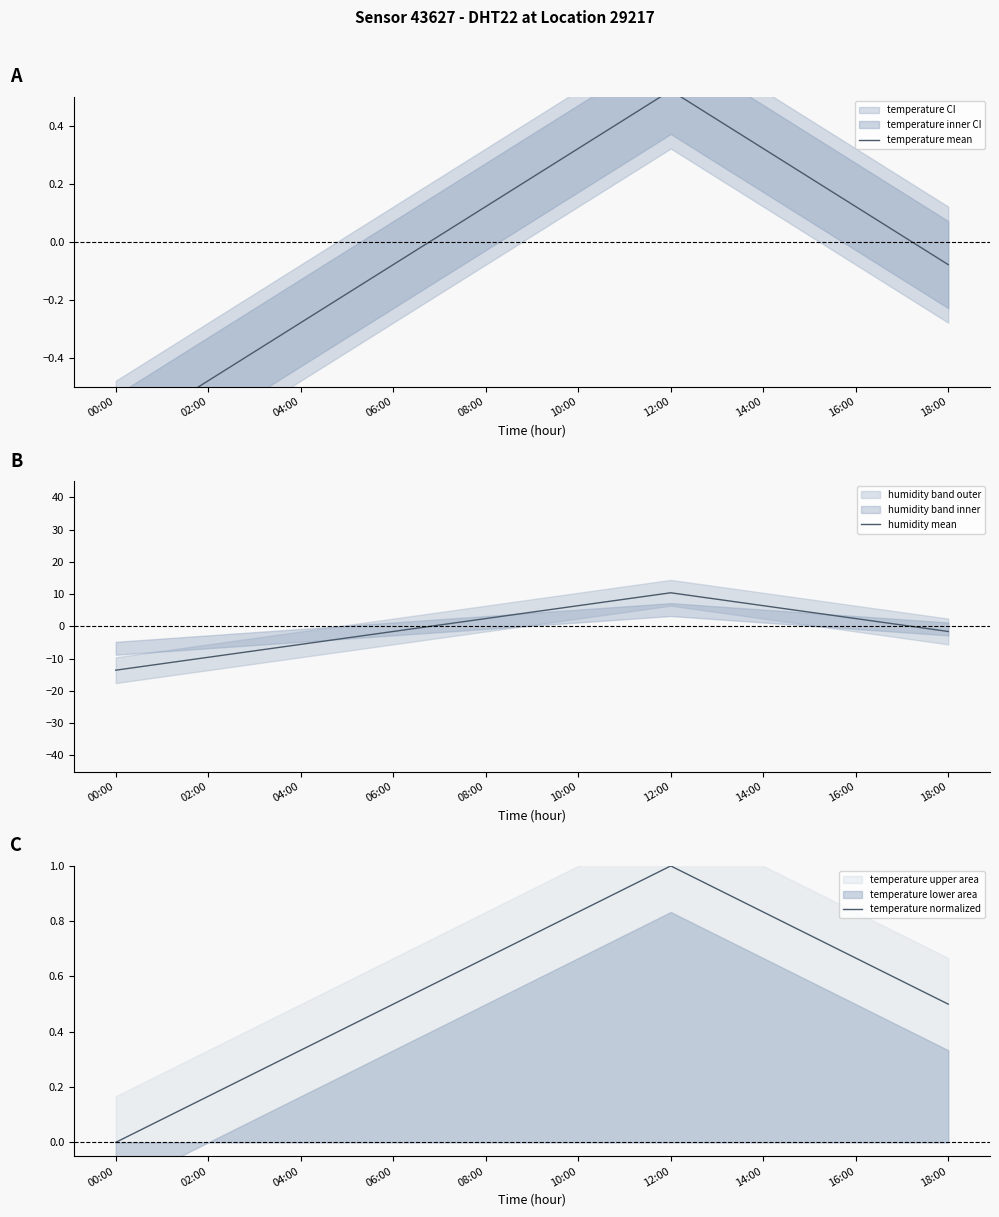

Is it true that humidity mean equals -9.6 at 02:00?

True